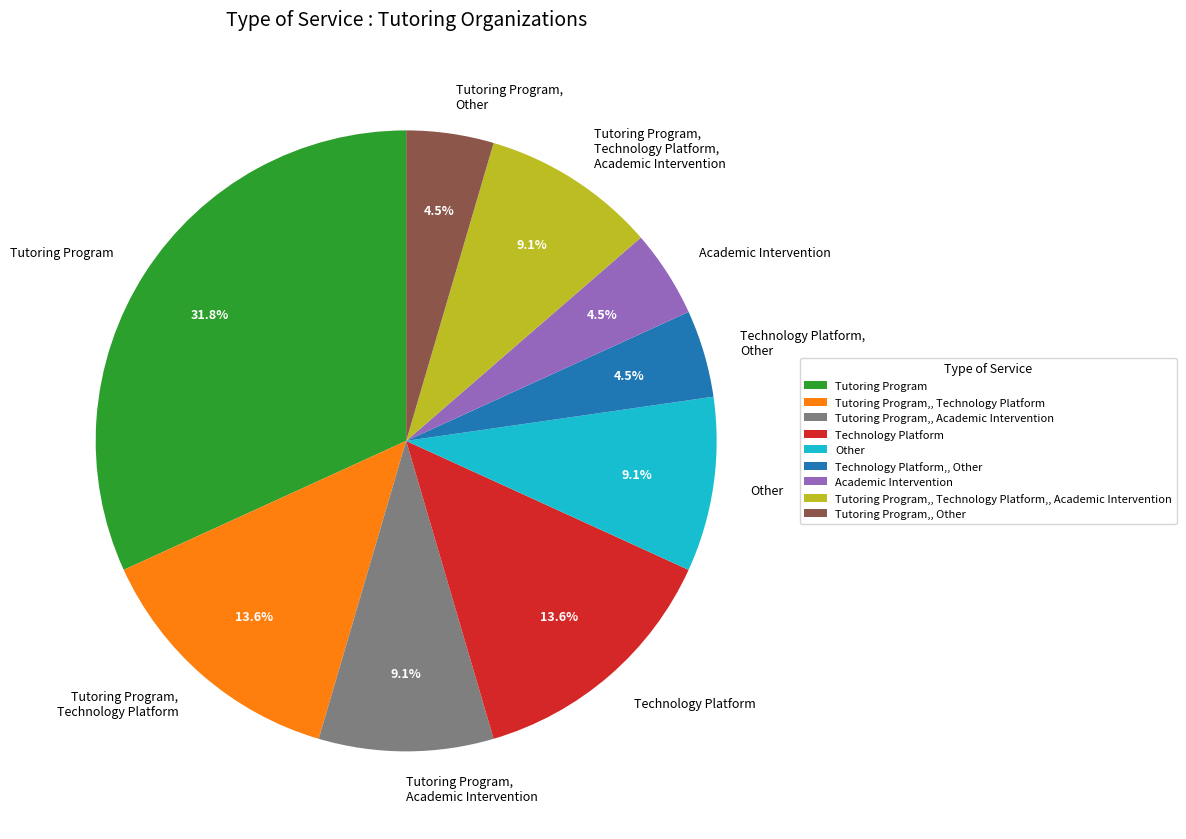

To the nearest percent, what is the average slice percentage?

11%